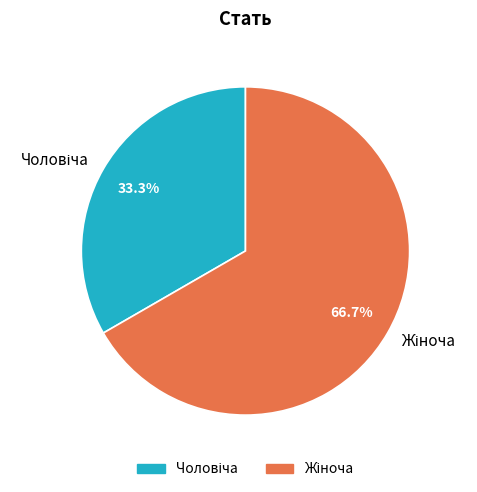

Does any single category account for the majority?

Yes